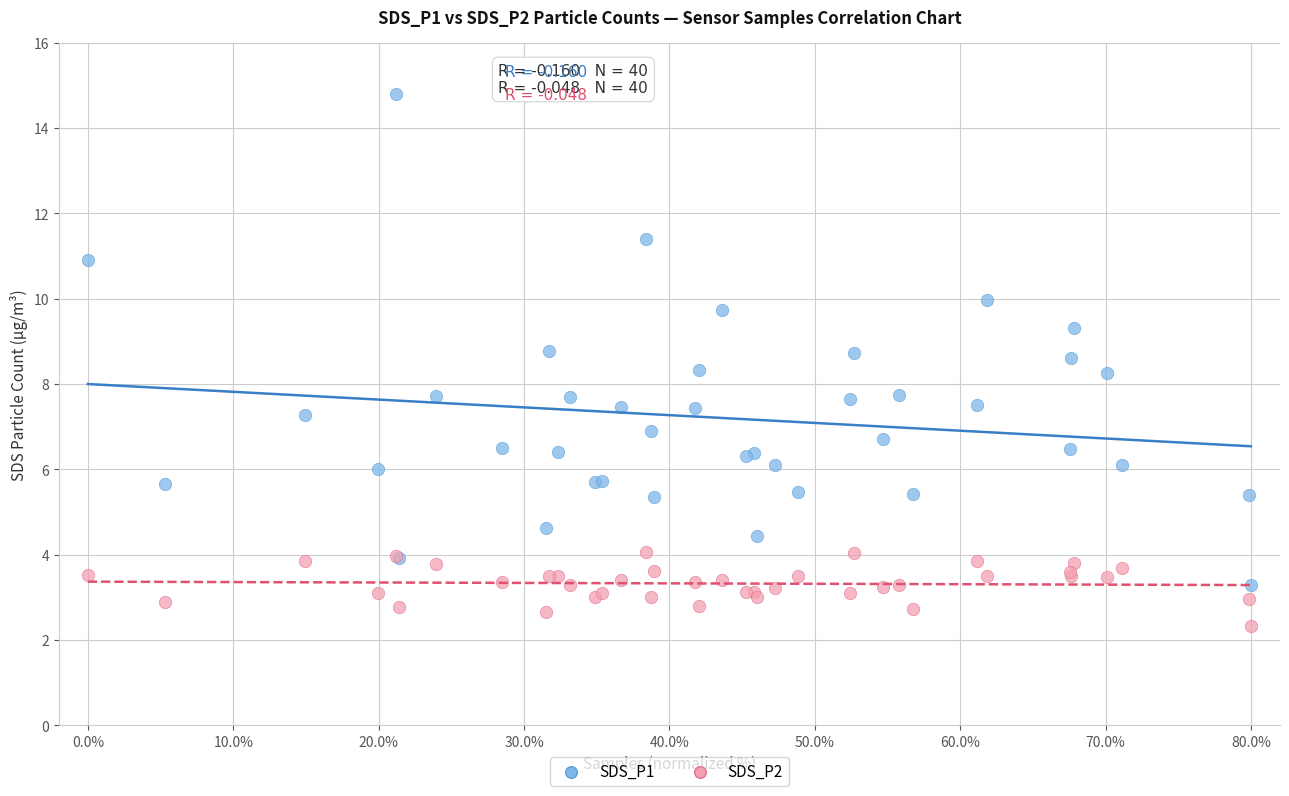

What is the X range (max minus min) for the scatter plot?

80.0